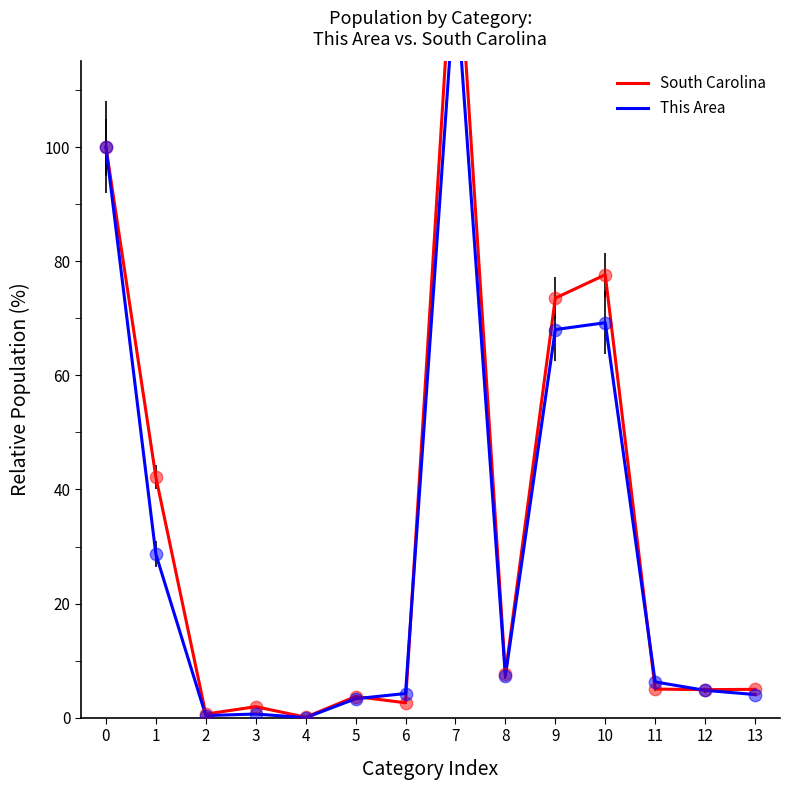

At which category is the sum across all series the highest?

7